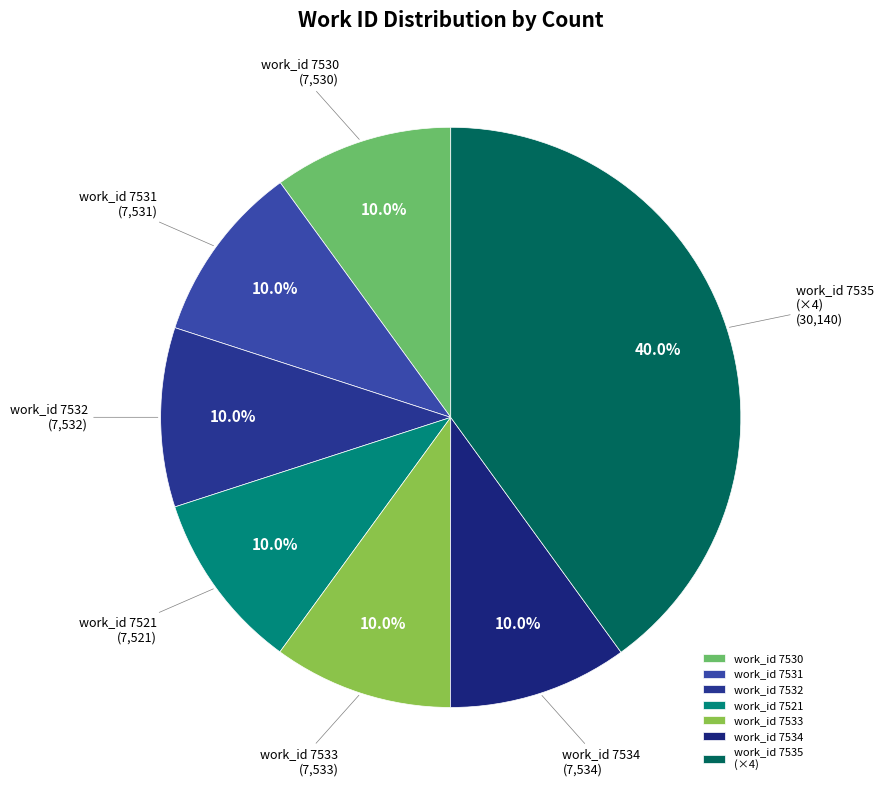

What percentage do work_id 7531 and work_id 7534 together represent?

20.0%